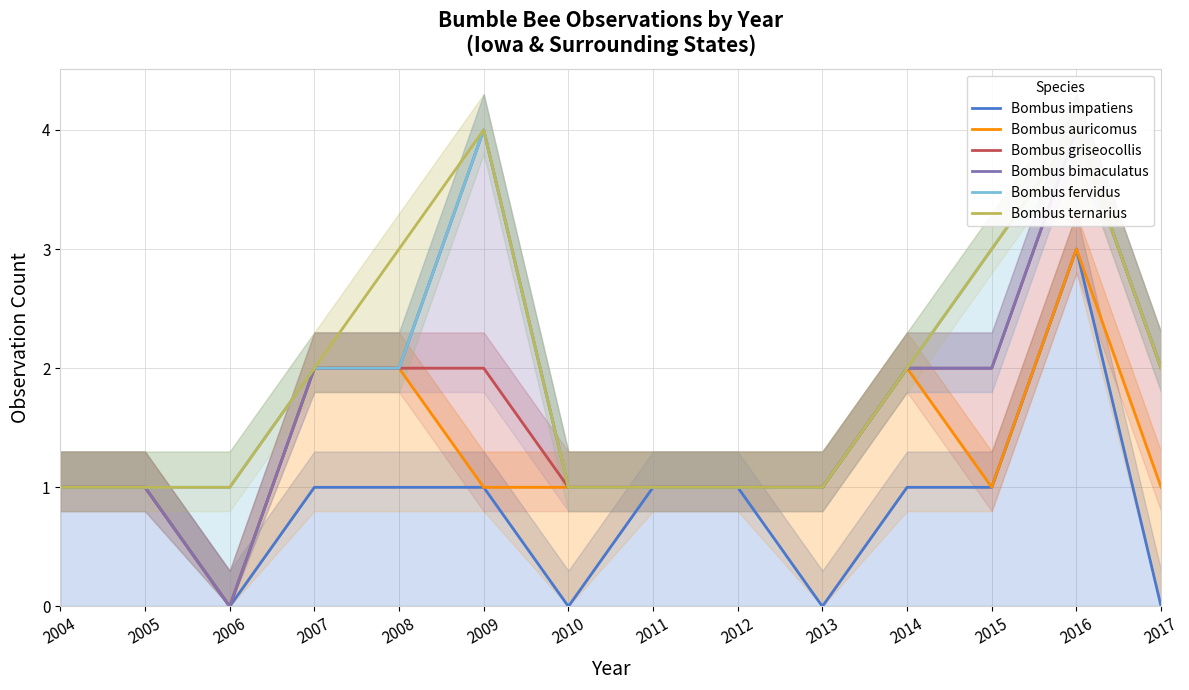

How many data points in Bombus griseocollis are above 2?

1